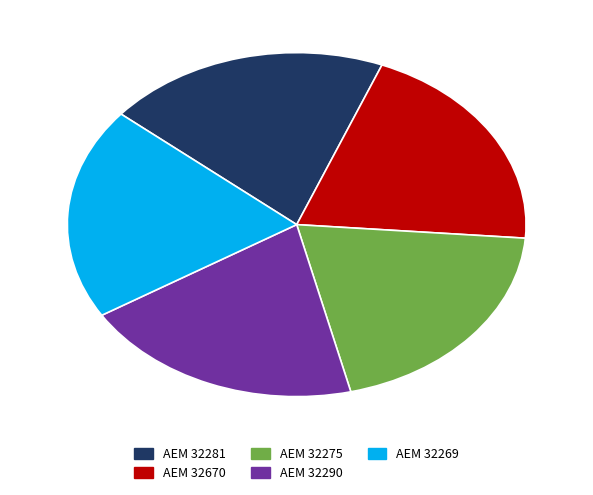

Do ΑΕΜ 32269 and ΑΕΜ 32275 together represent more than half of the pie?

No